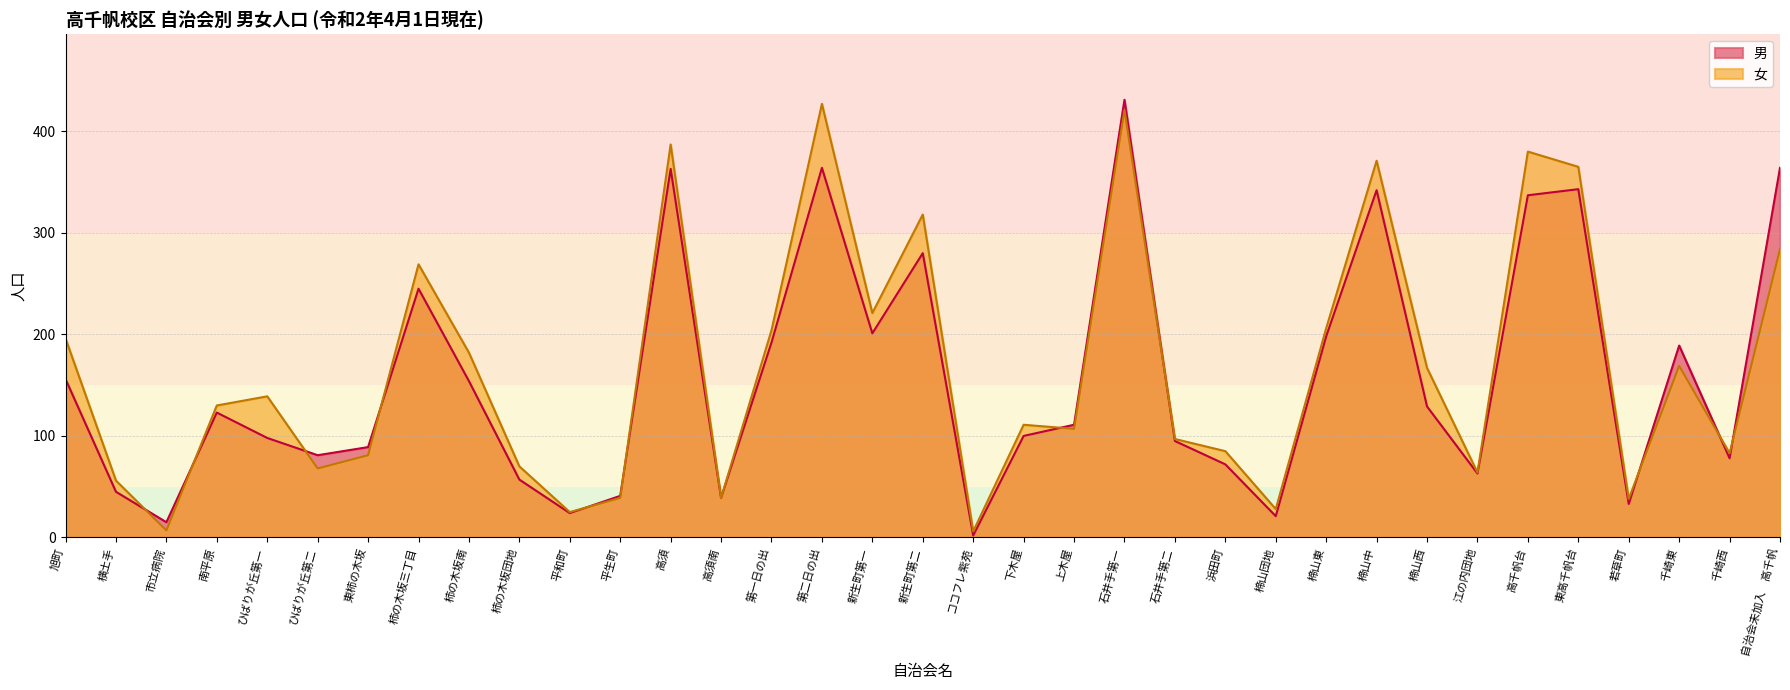

At which category is the sum across all series the highest?

石井手第一